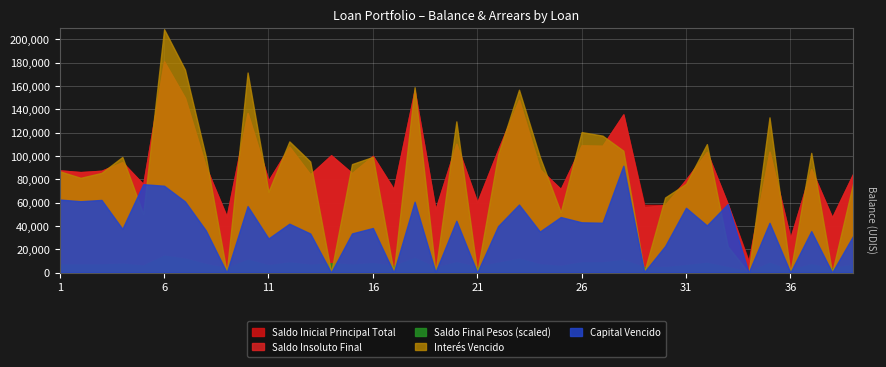

At which label does Saldo Insoluto Final reach its minimum?

34